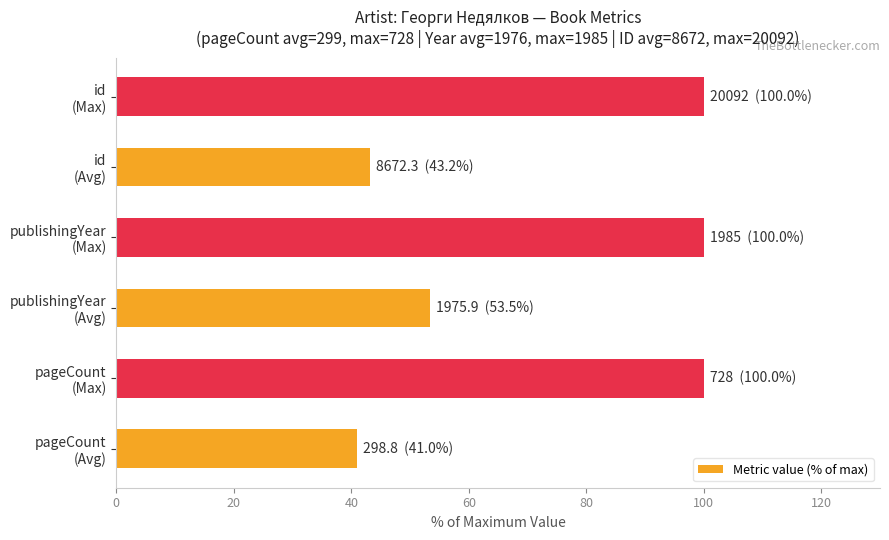

What is the average value?

72.9